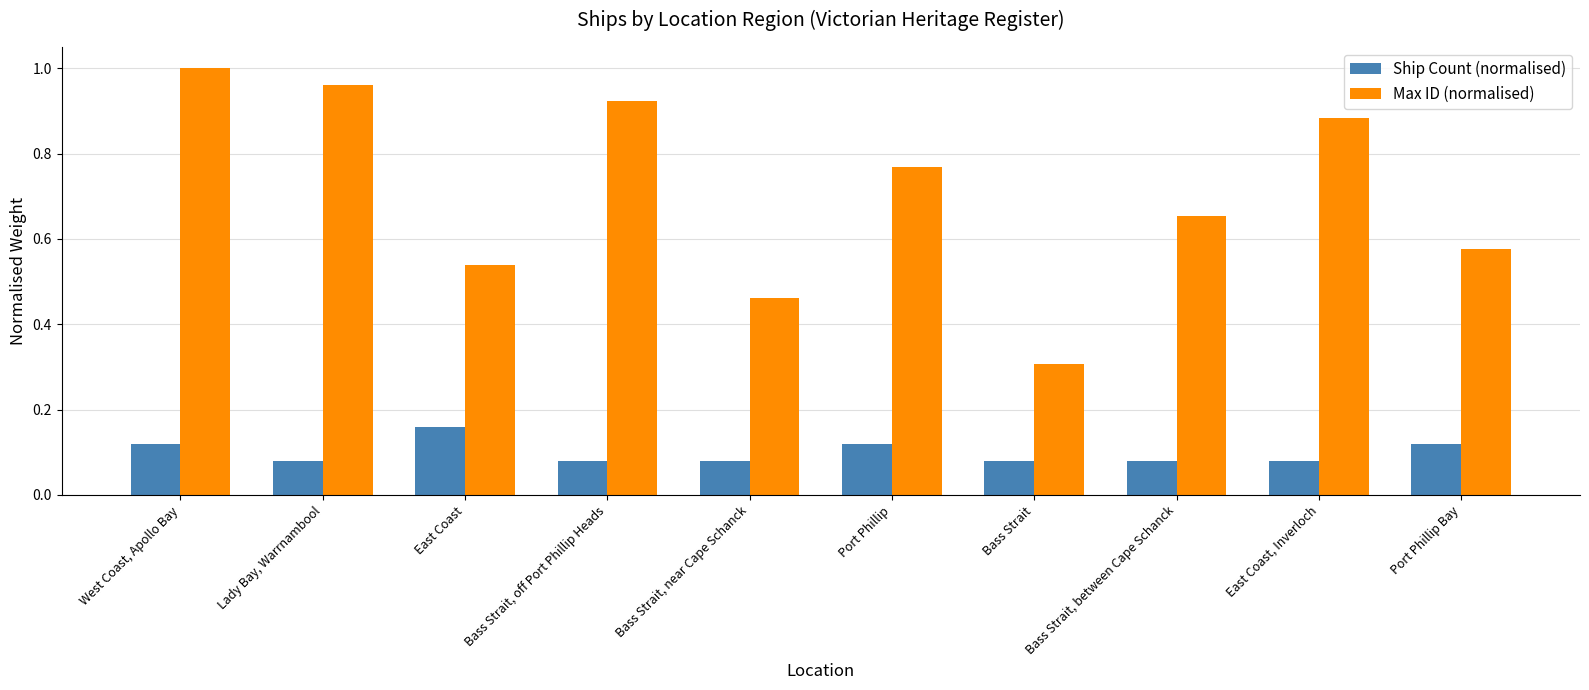

What is the label of the 1st bar from the left?

West Coast, Apollo Bay